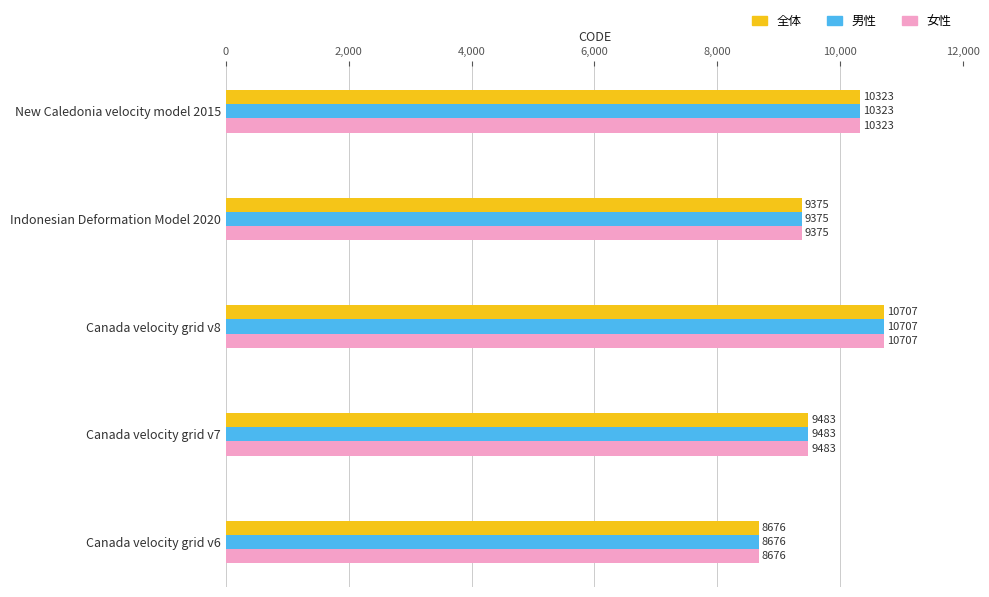

At which label is 全体 closest to 9691?

Canada velocity grid v7